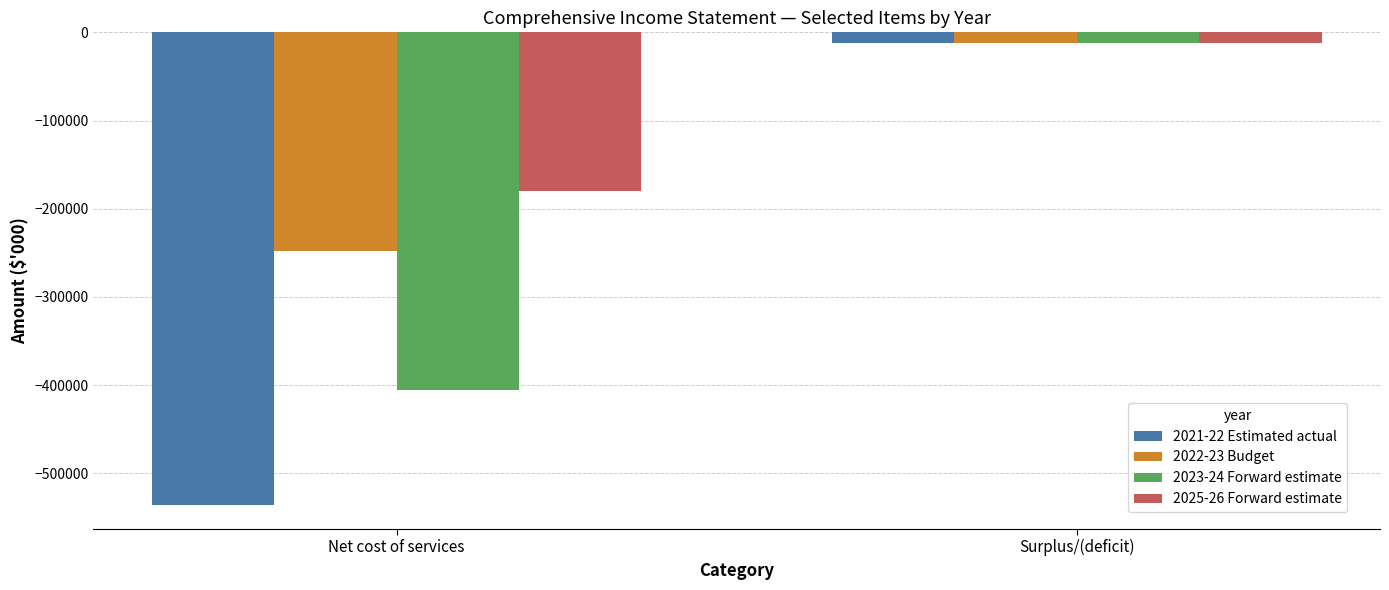

Which series has the largest total across all categories?

2025-26 Forward estimate